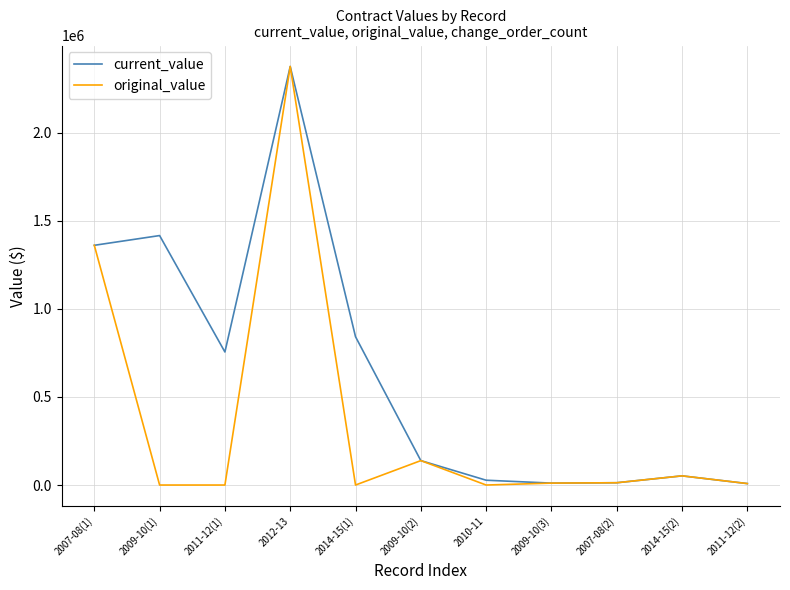

What is the sum of the current_value values at 2007-08(2) and 2010-11?

40335.5